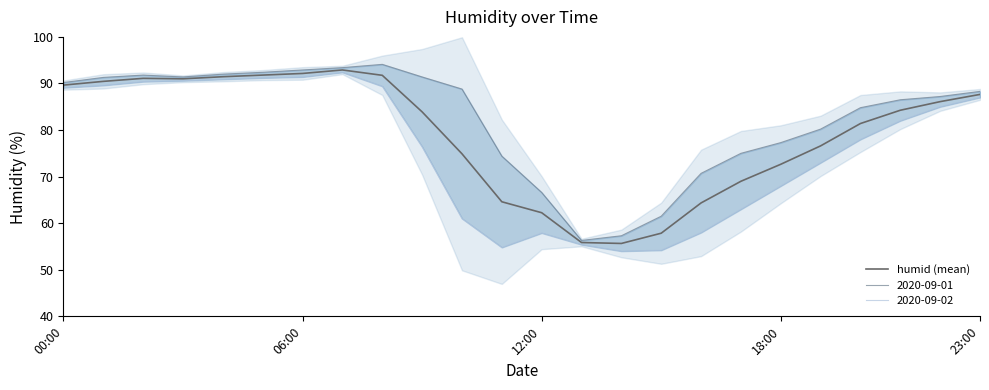

Reading left to right, what are all the values shown in this chart?

89.7	90.4	91.1	91.0	91.5	91.8	92.2	92.9	91.8	83.9	74.9	64.6	62.2	55.8	55.6	57.9	64.3	69.0	72.7	76.6	81.4	84.2	86.1	87.7